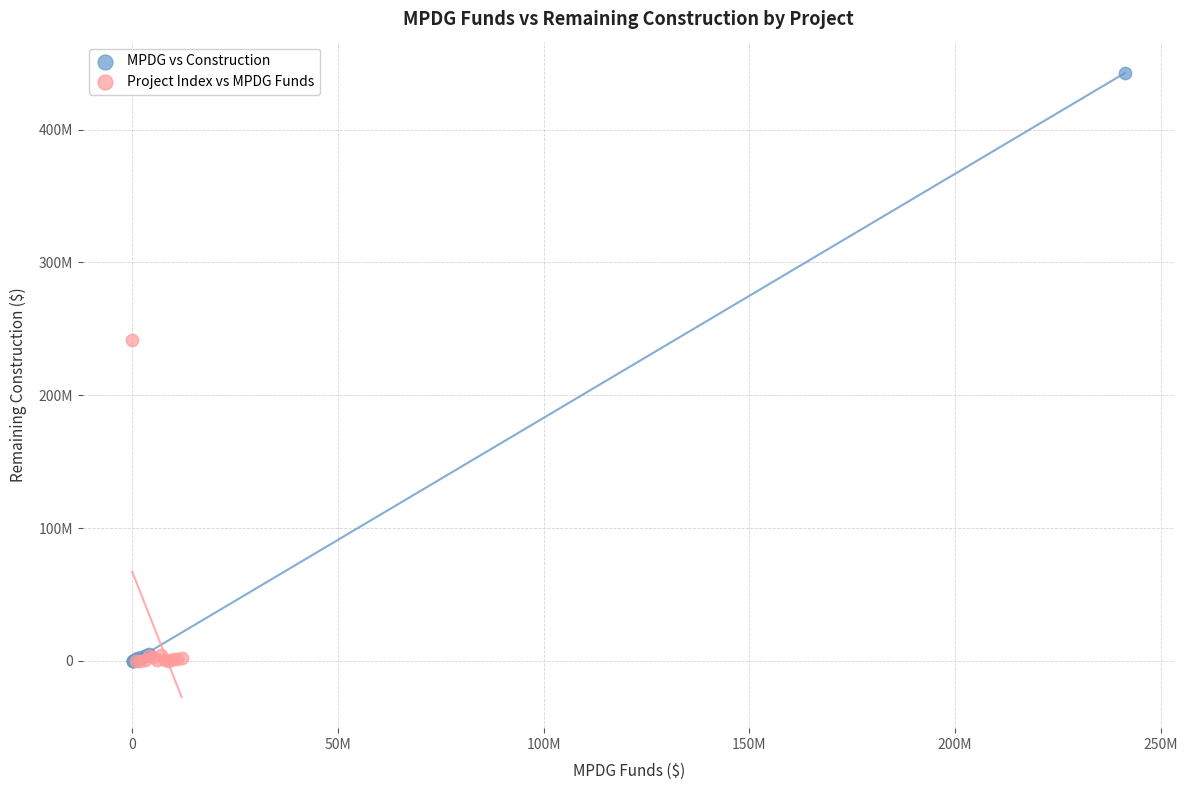

What are all the series names shown in the legend?

MPDG vs Construction, Project Index vs MPDG Funds